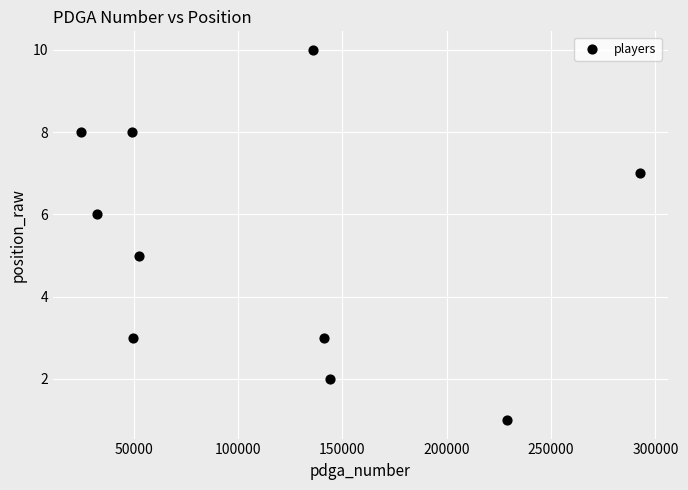

What is the range of X values (max minus min)?

267946